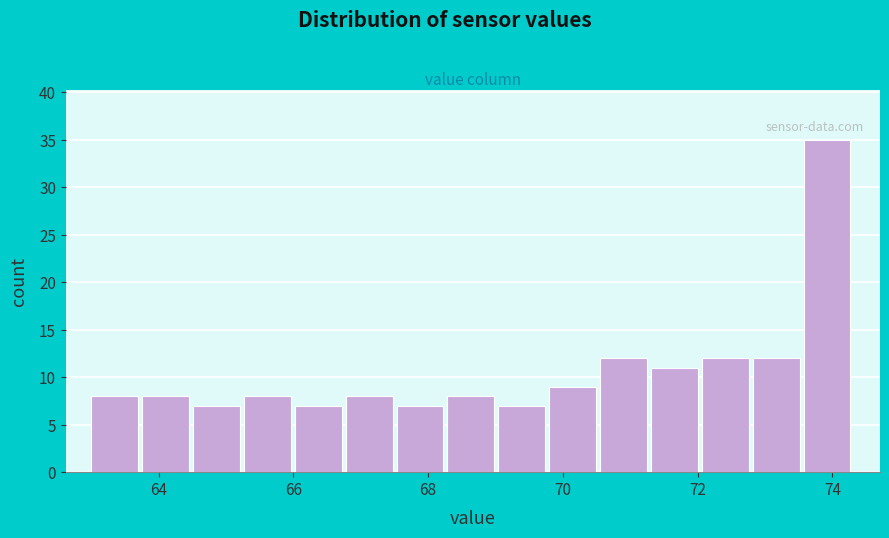

Around what value on the x-axis is the tallest bar? Give the approximate position of its centre, as read against the axis.

74.0